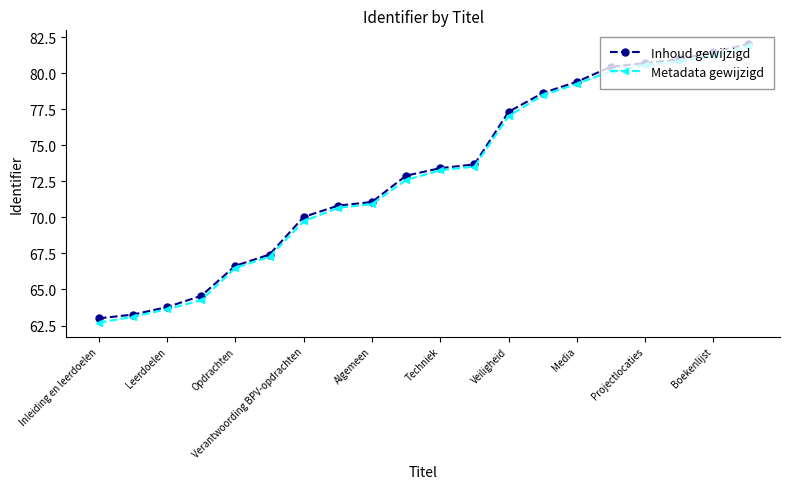

What are all the series names shown in the legend?

Inhoud gewijzigd, Metadata gewijzigd